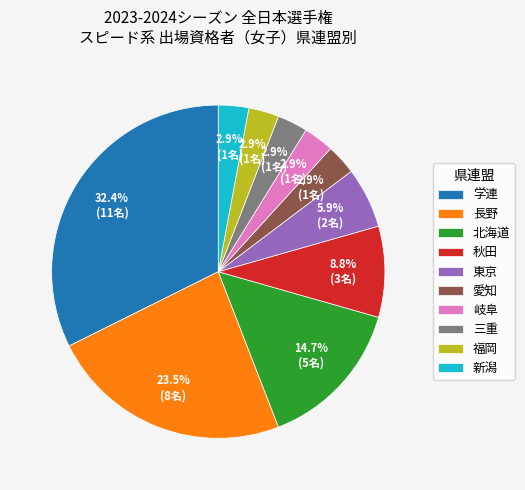

To the nearest percent, what is the combined percentage of 東京 and 学連?

38%